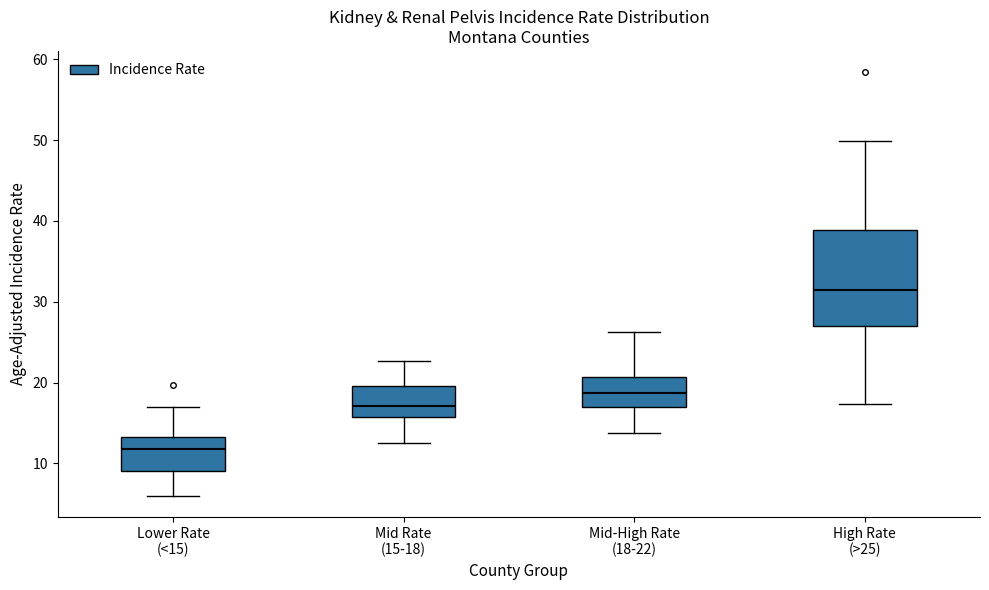

Where is the upper edge of the box for Lower Rate (<15) on the y-axis? The values are not printed on the chart, so give them approximately, as read against the axis.

13